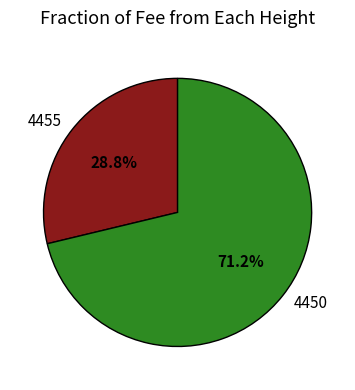

The 4450 slice represents 85% of the pie. True or false?

False